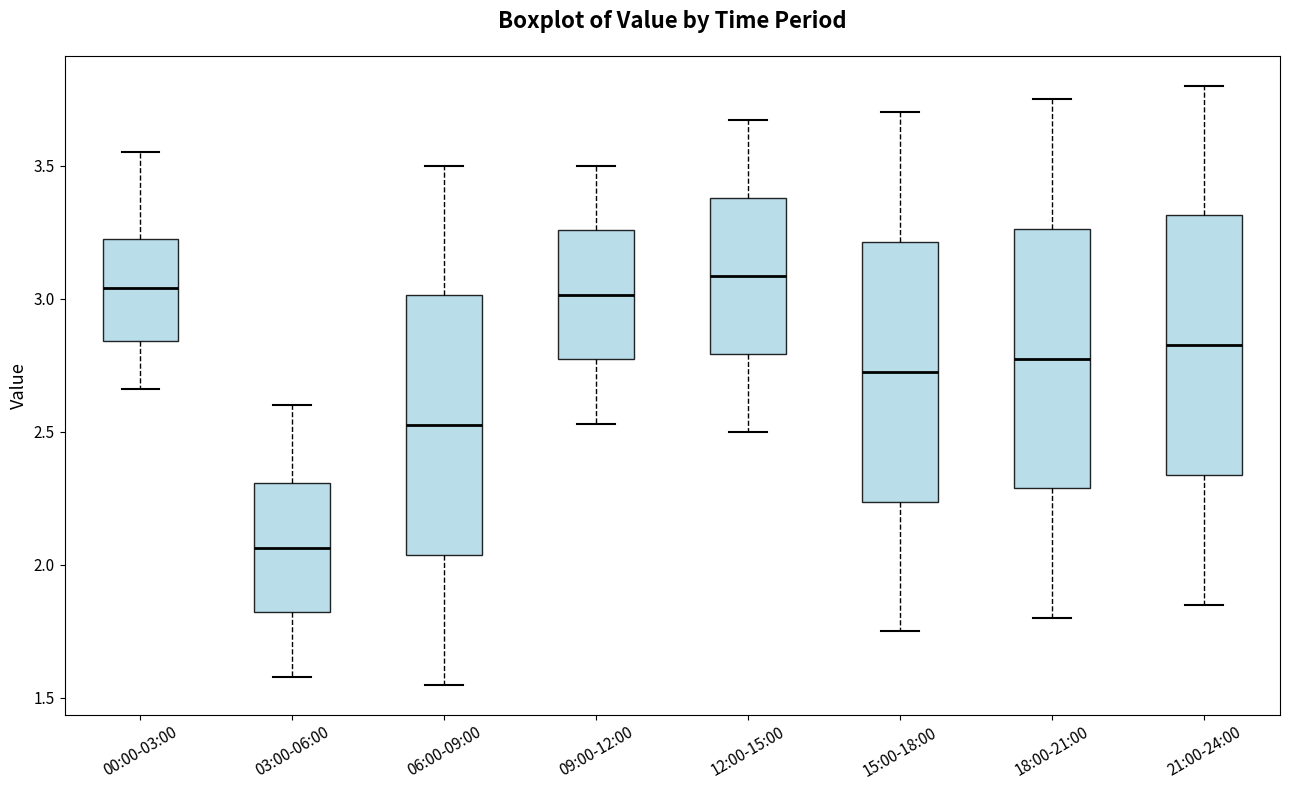

Where is the lower edge of the box for 09:00-12:00 on the y-axis? The values are not printed on the chart, so give them approximately, as read against the axis.

2.75